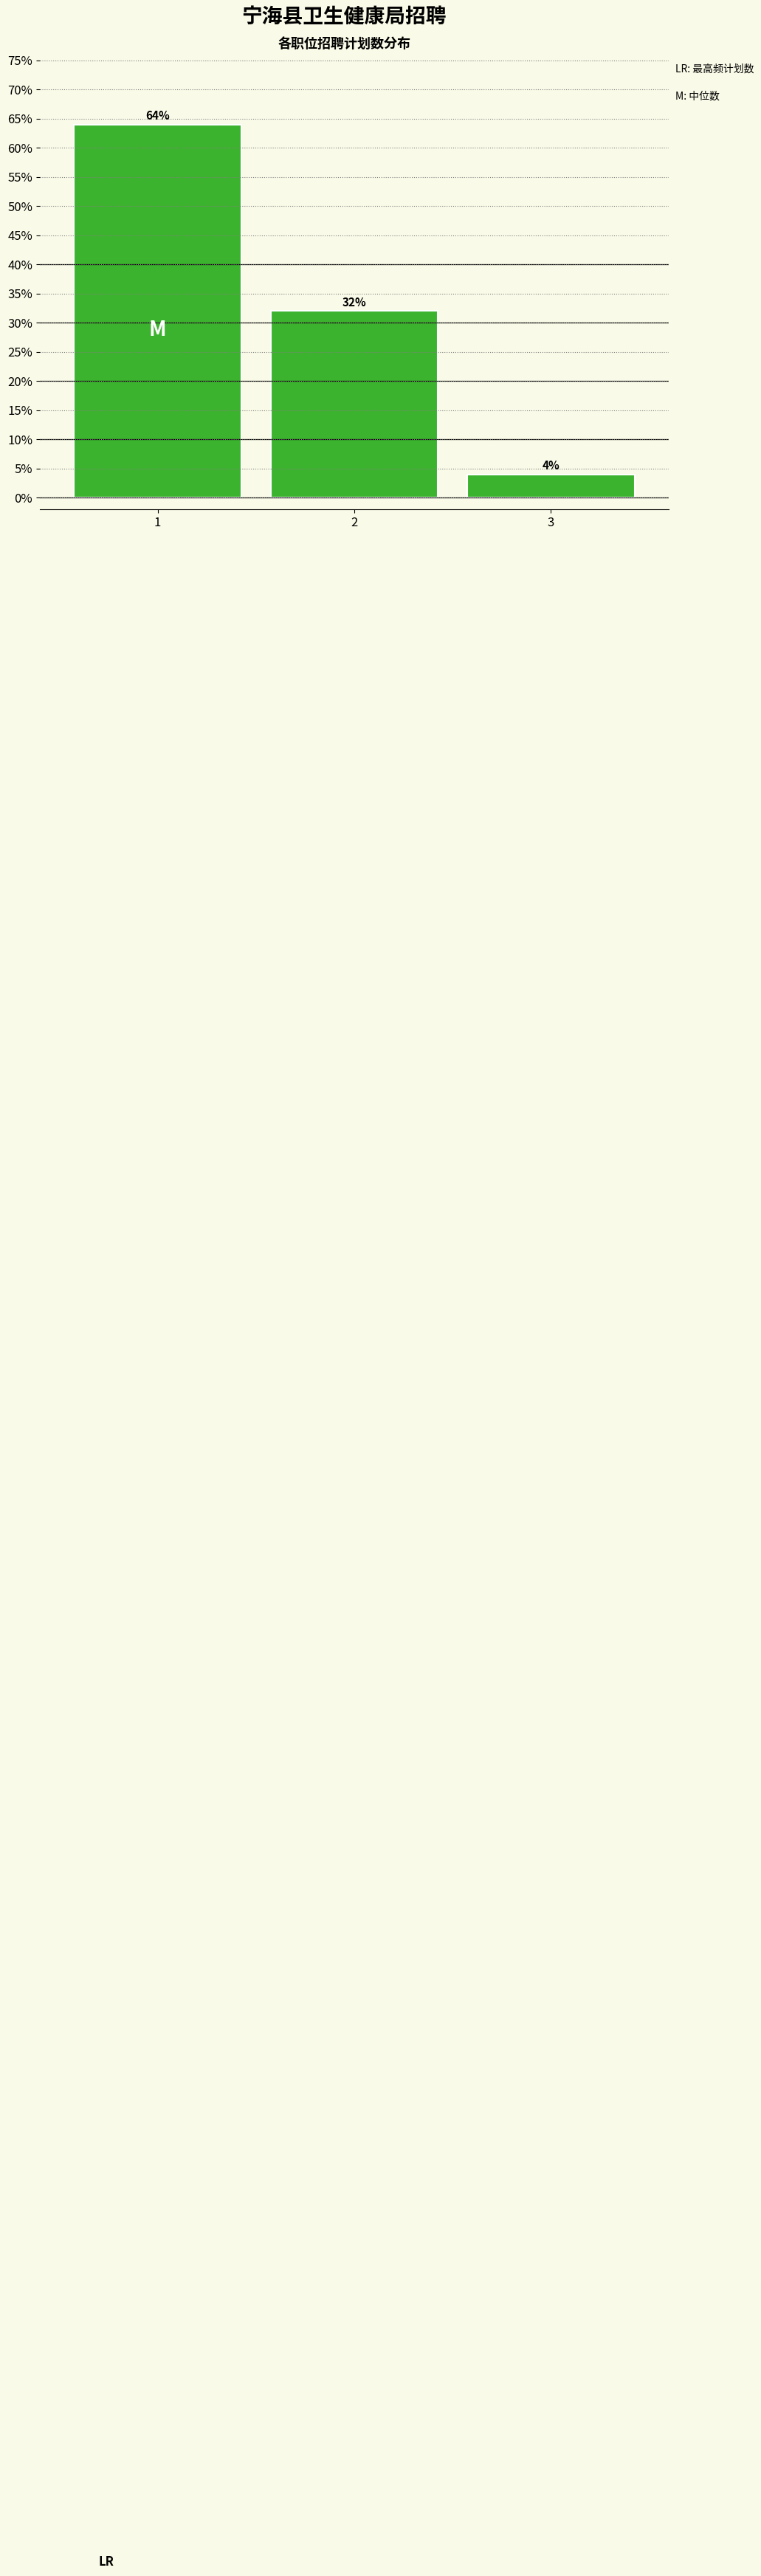

Reading left to right, extract all data points from this chart.

64	32	4